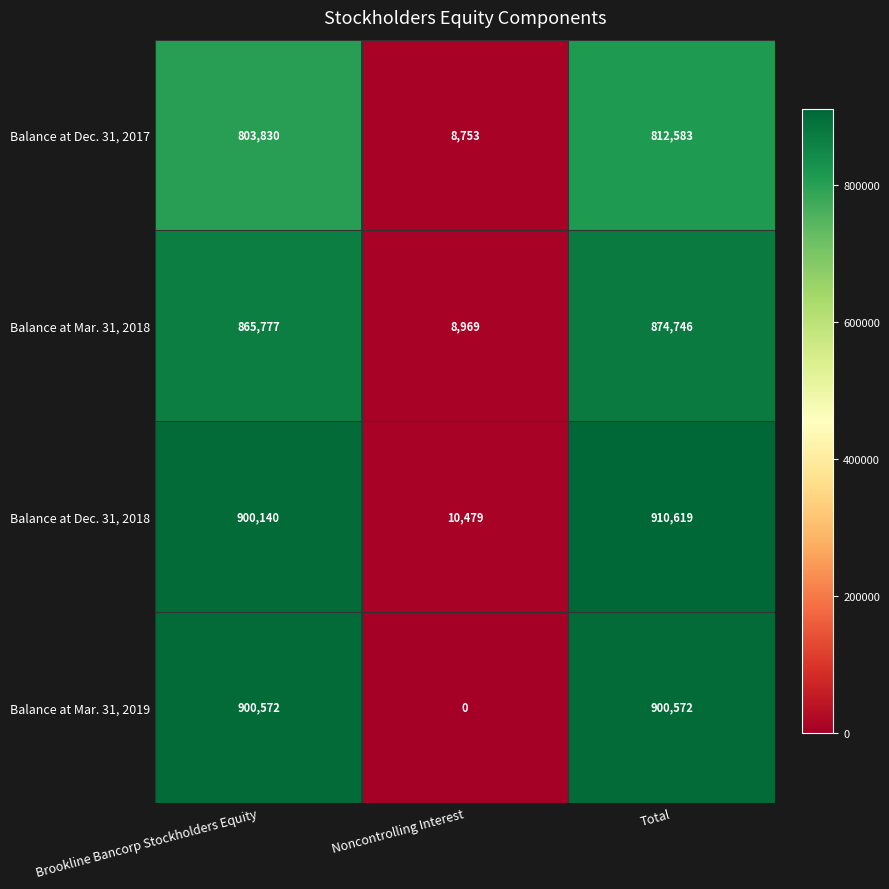

Reading left to right, list all the values displayed in this chart.

Balance at Dec. 31, 2017: Brookline Bancorp Stockholders Equity=803830	Noncontrolling Interest=8753	Total=812583
Balance at Mar. 31, 2018: Brookline Bancorp Stockholders Equity=865777	Noncontrolling Interest=8969	Total=874746
Balance at Dec. 31, 2018: Brookline Bancorp Stockholders Equity=900140	Noncontrolling Interest=10479	Total=910619
Balance at Mar. 31, 2019: Brookline Bancorp Stockholders Equity=900572	Noncontrolling Interest=0	Total=900572